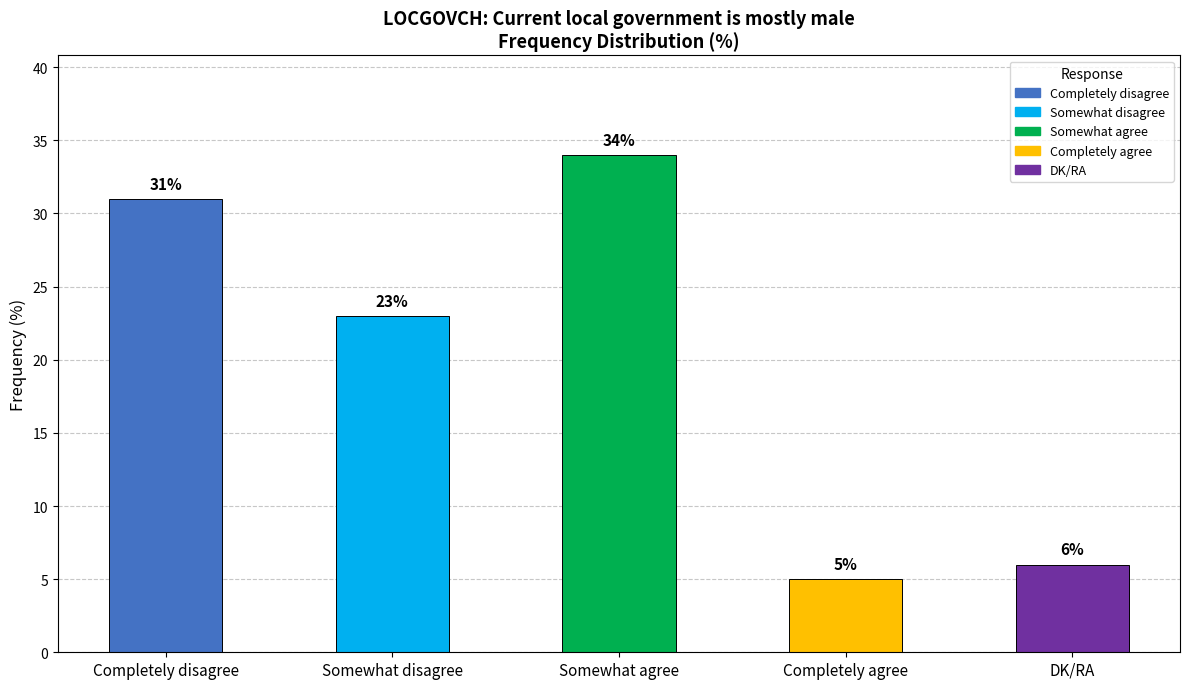

Does the chart contain any negative values?

No